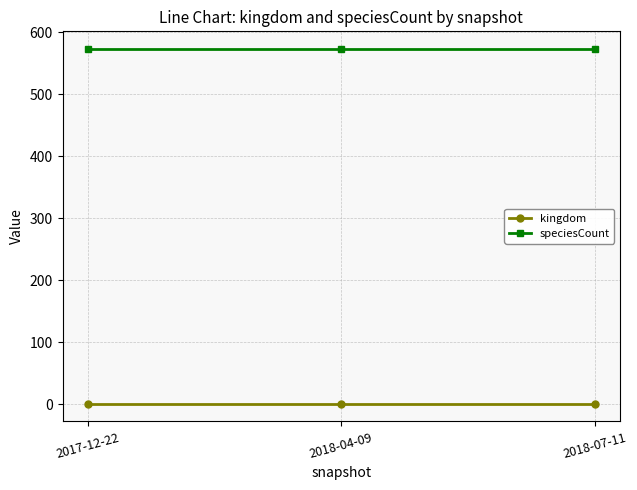

What is the sum of all kingdom values?

3